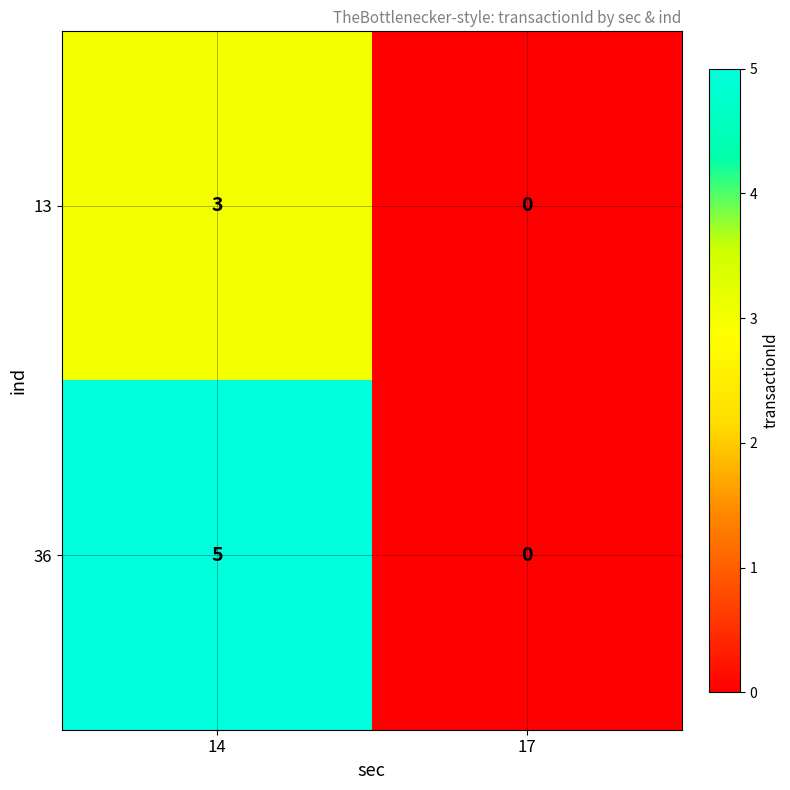

Which series changed the most between 14 and 17?

36